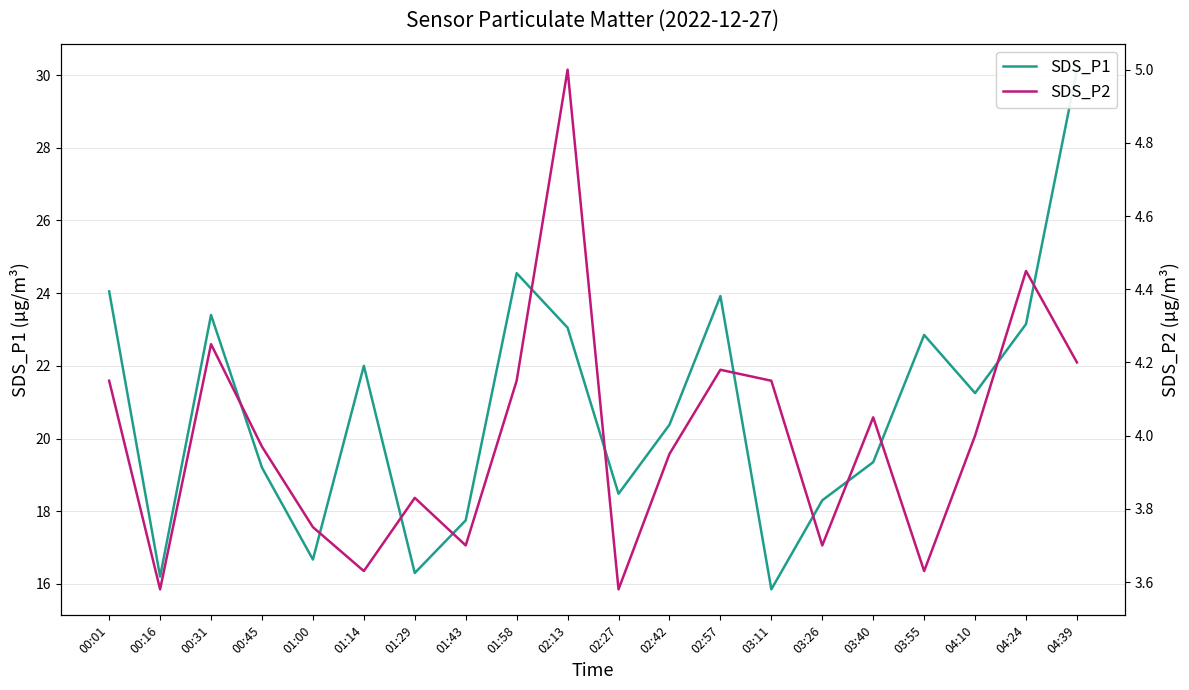

What is the difference between the maximum and minimum values in the SDS_P2 series?

1.4